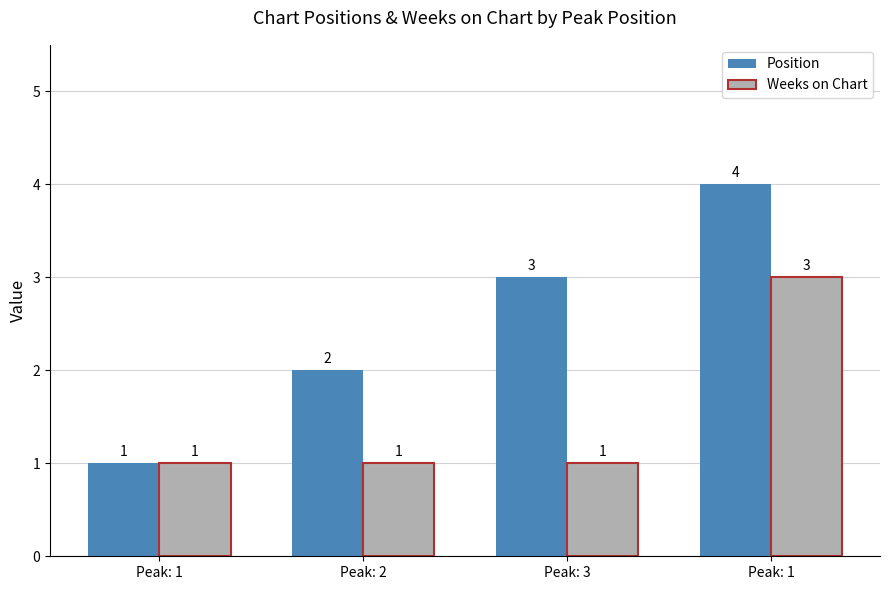

Which series has the largest total across all categories?

Position